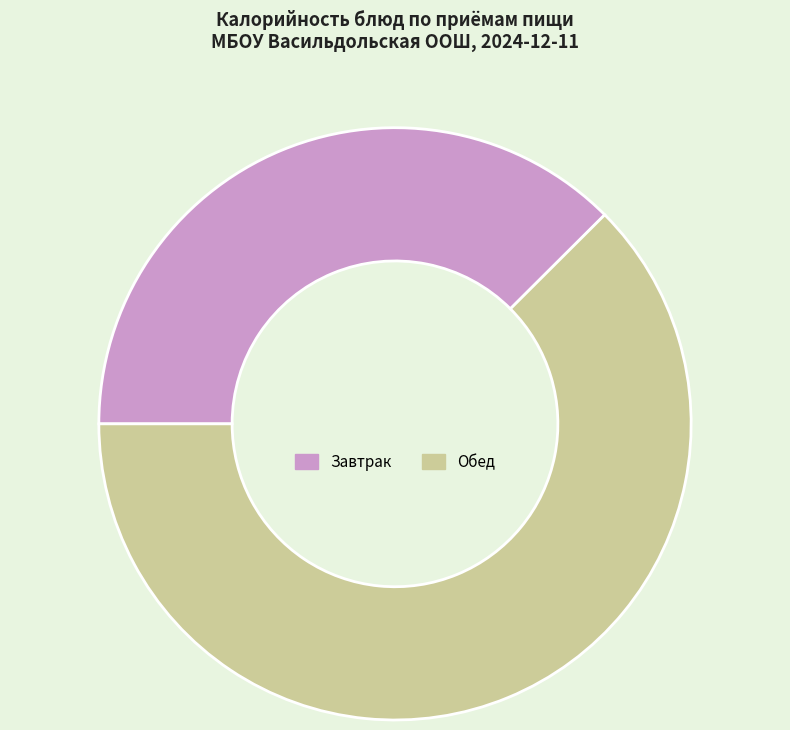

The Обед slice represents 62% of the pie. True or false?

True